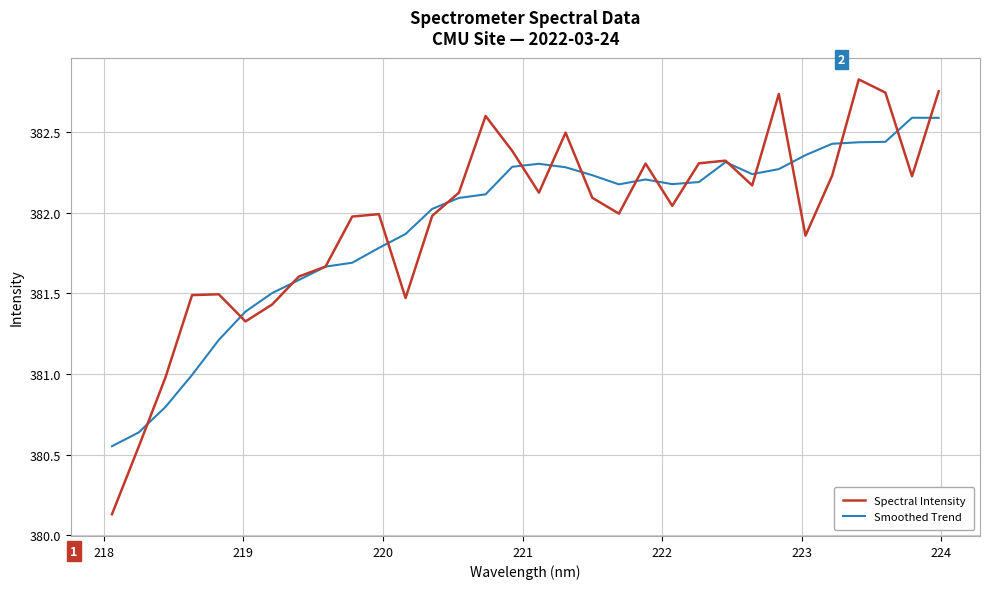

How many series are shown in this chart?

2